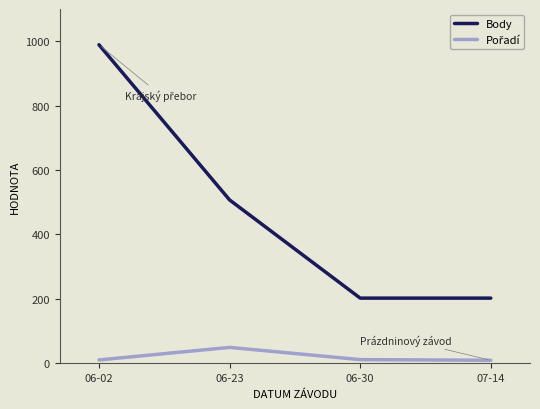

What is the difference between the highest and lowest values at 07-14?

193